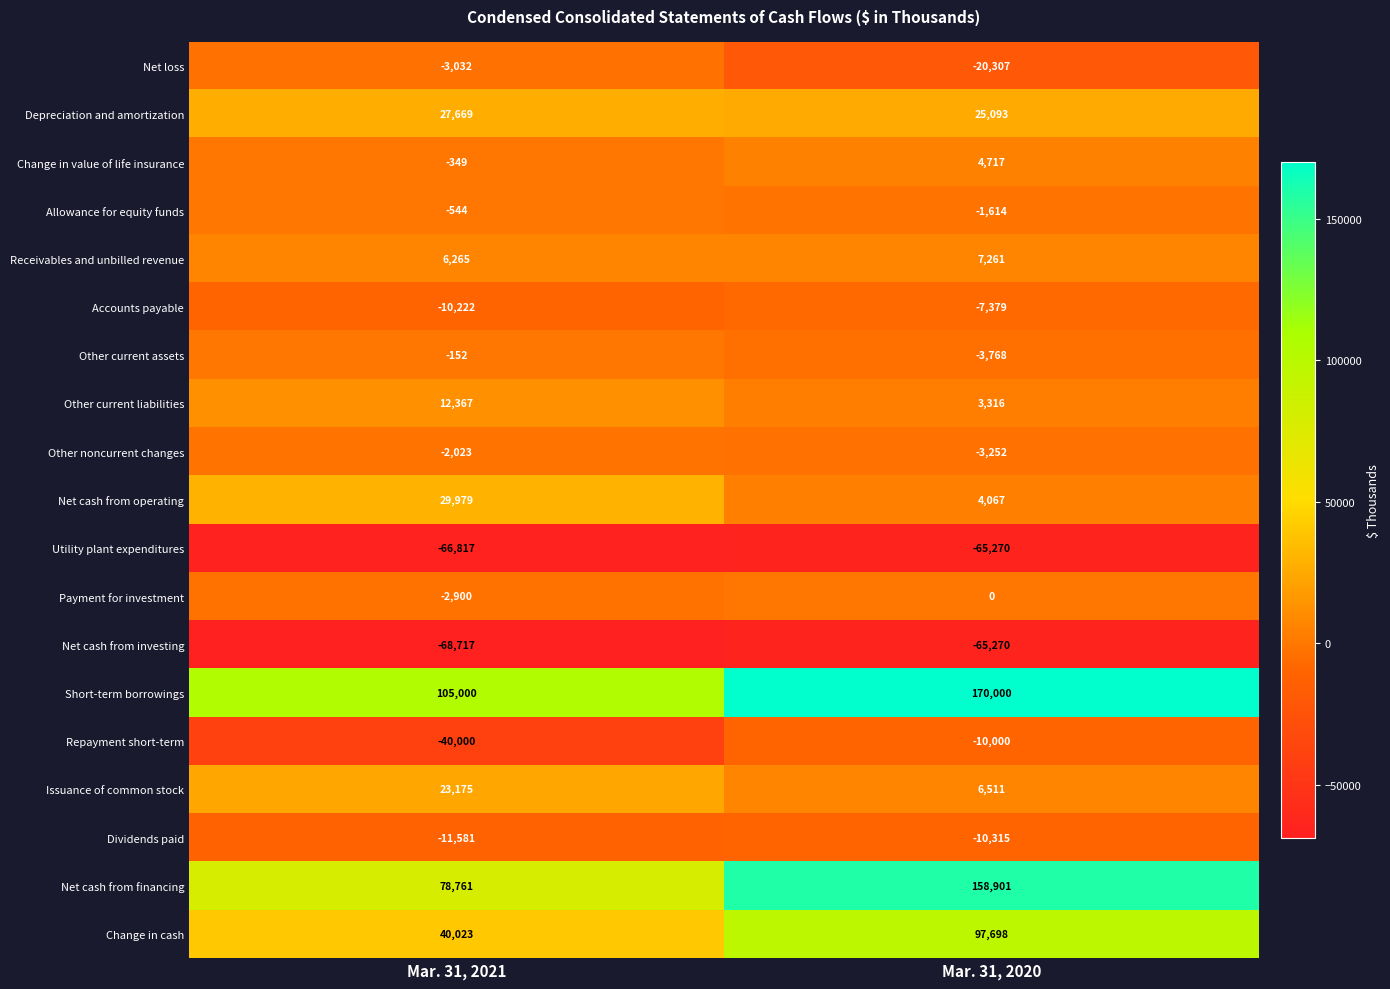

Between Mar. 31, 2021 and Mar. 31, 2020, which series saw the biggest shift?

Net cash from financing